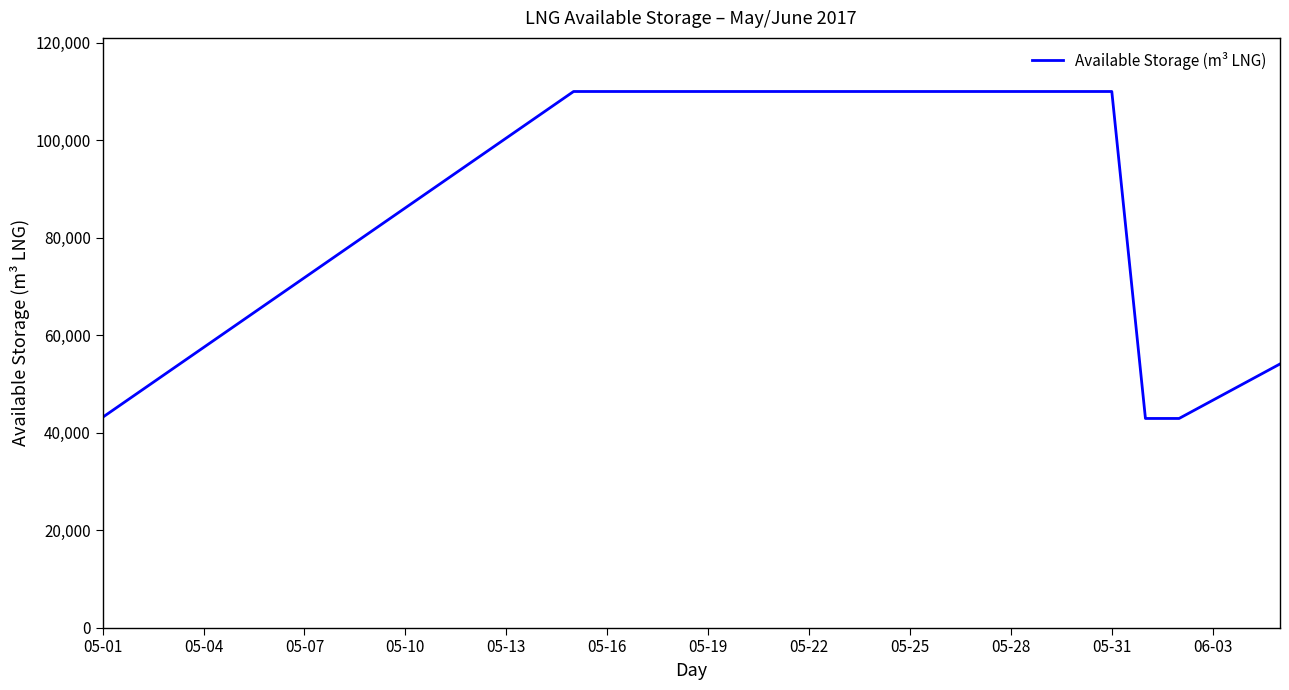

What is the maximum value shown in the chart?

110000